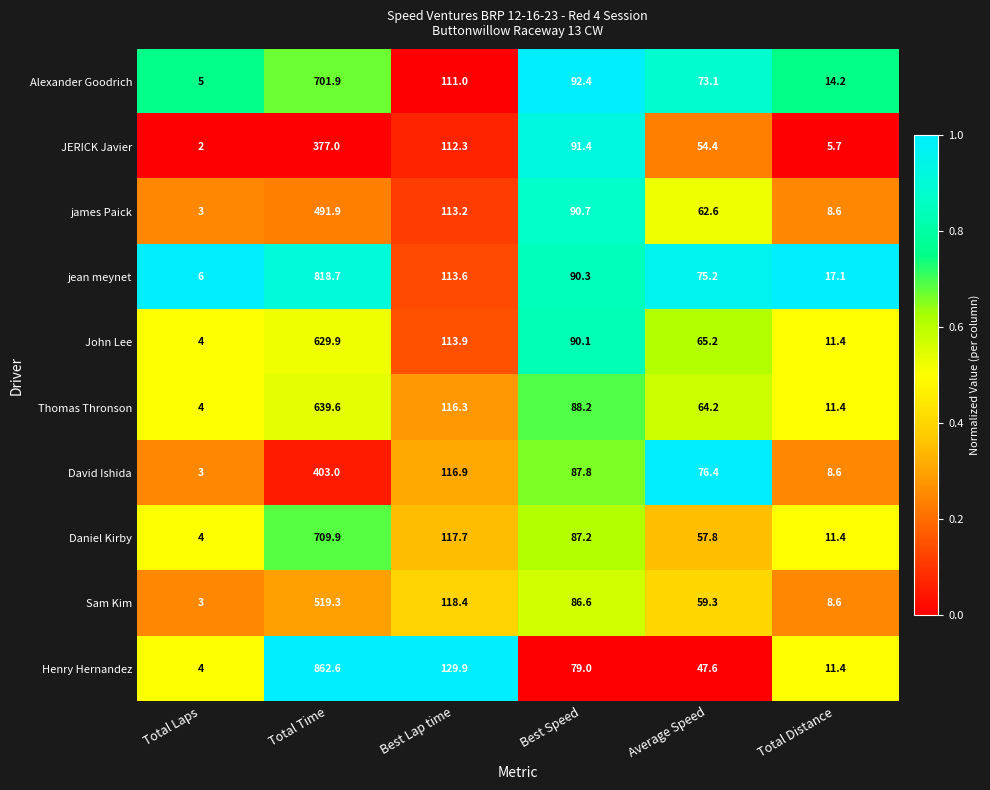

What is the maximum value for John Lee?

629.9